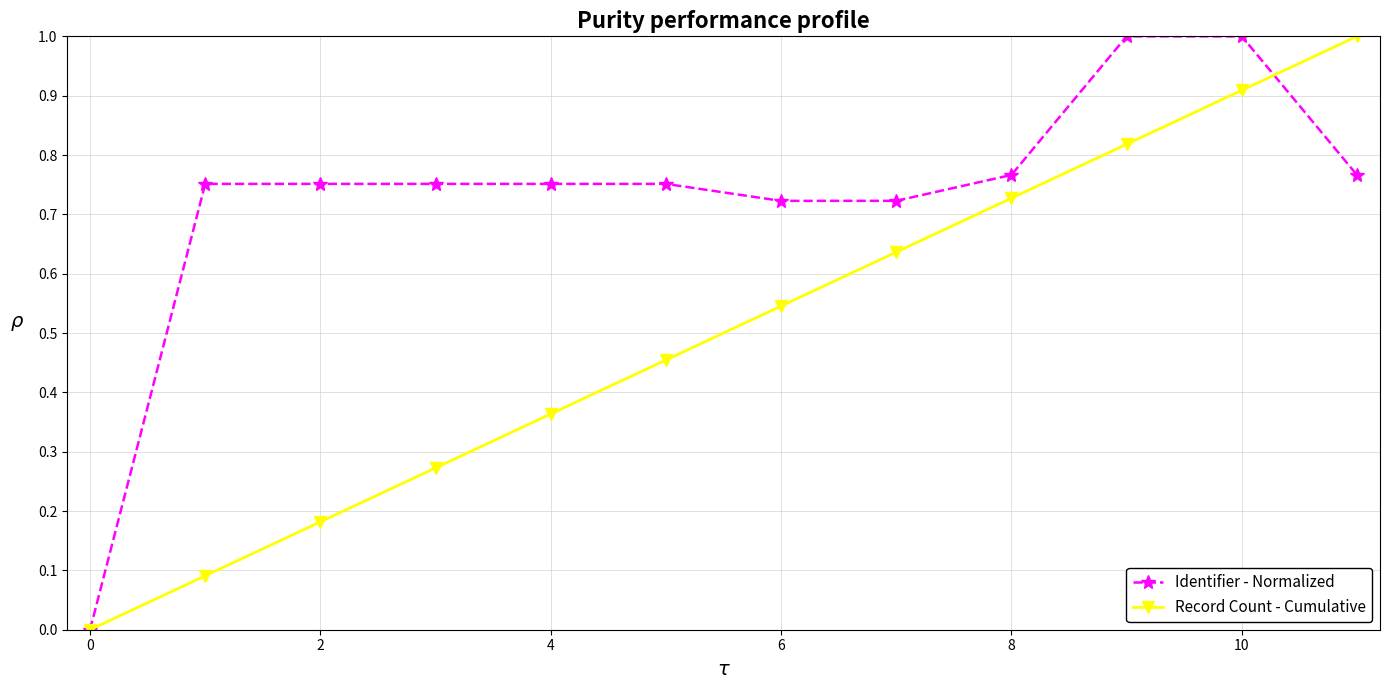

Does the chart display data point markers on the line(s)?

Yes